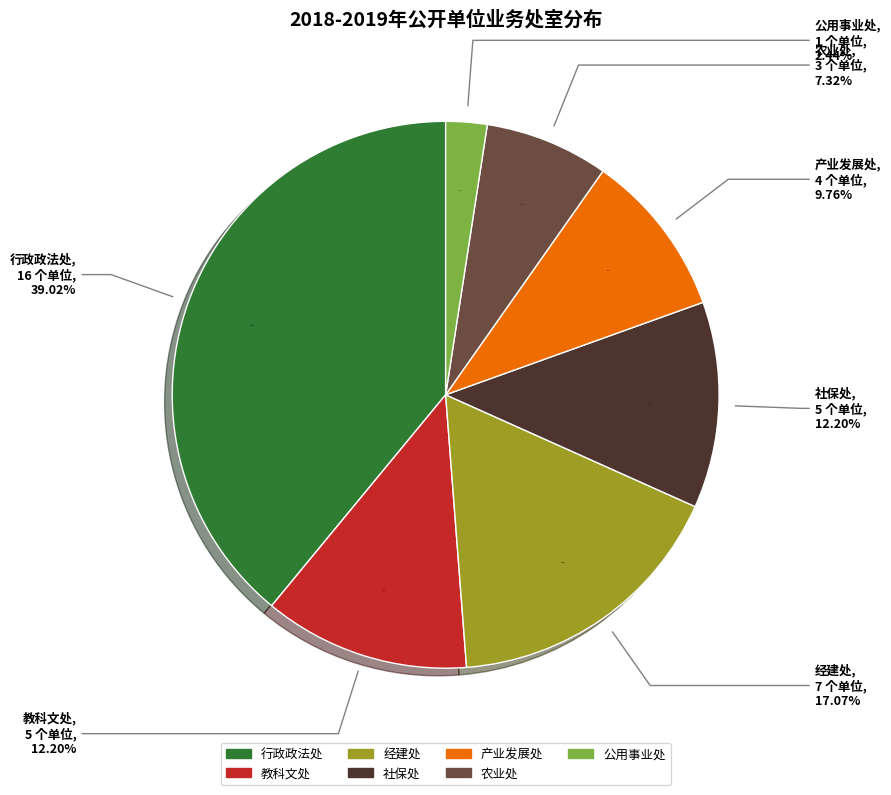

Is there a majority slice in this chart?

No